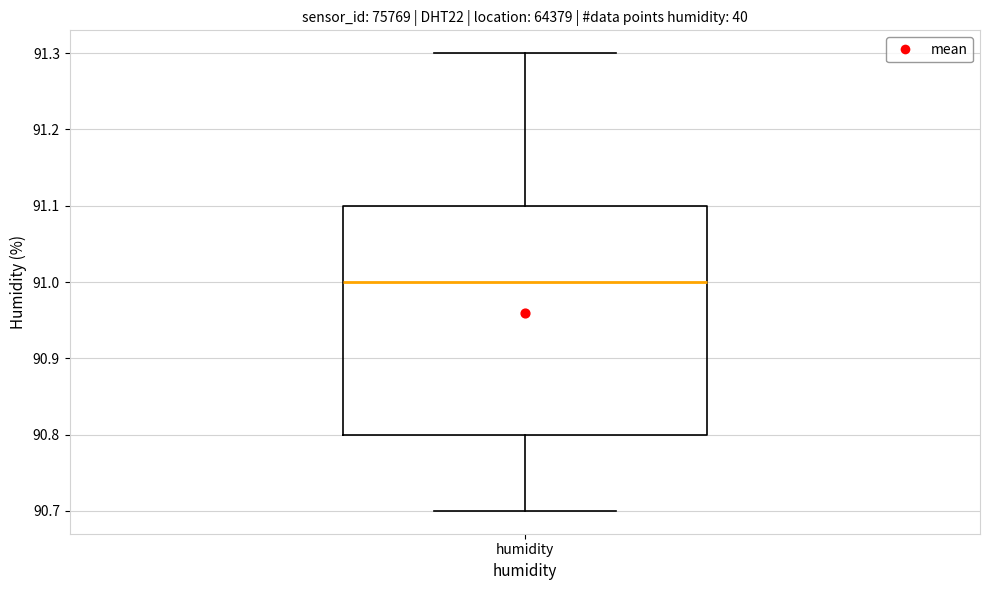

Read this box plot against the y-axis: the position of the median line, the range covered by the box, and the ends of both whiskers. The values are not printed on the chart, so give them approximately, as read against the axis.

median 91.0, box 90.8 to 91.1, whiskers 90.7 to 91.3